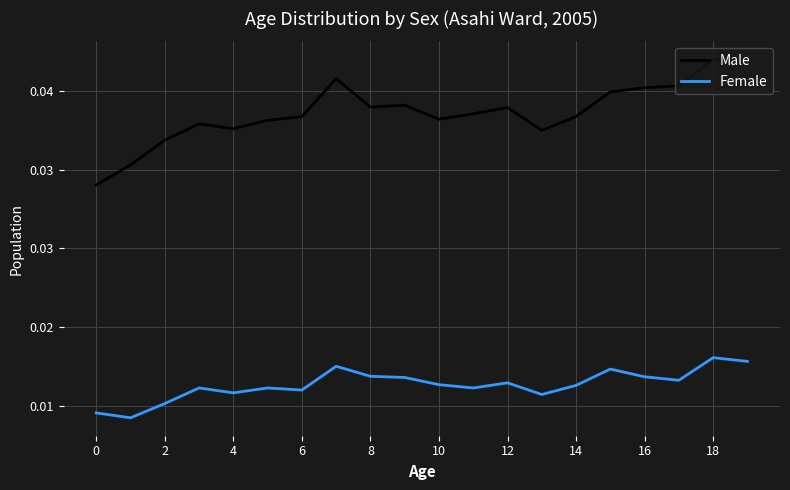

True or false: Male has more than 2 points higher than both neighbors.

True